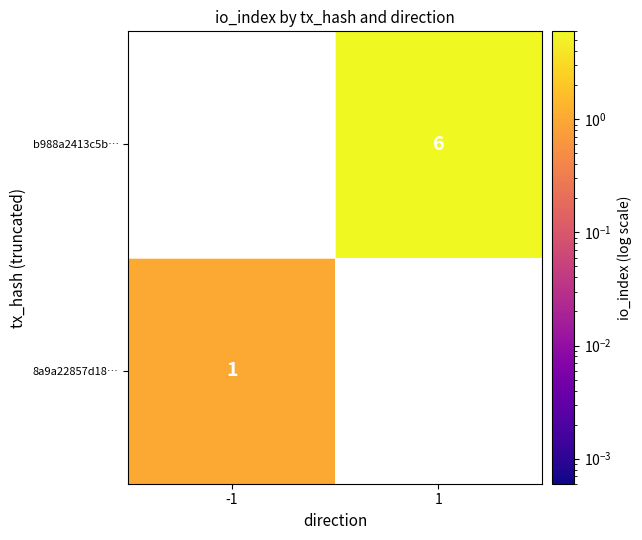

The value of b988a2413c5b… at 1 is 6. True or false?

True